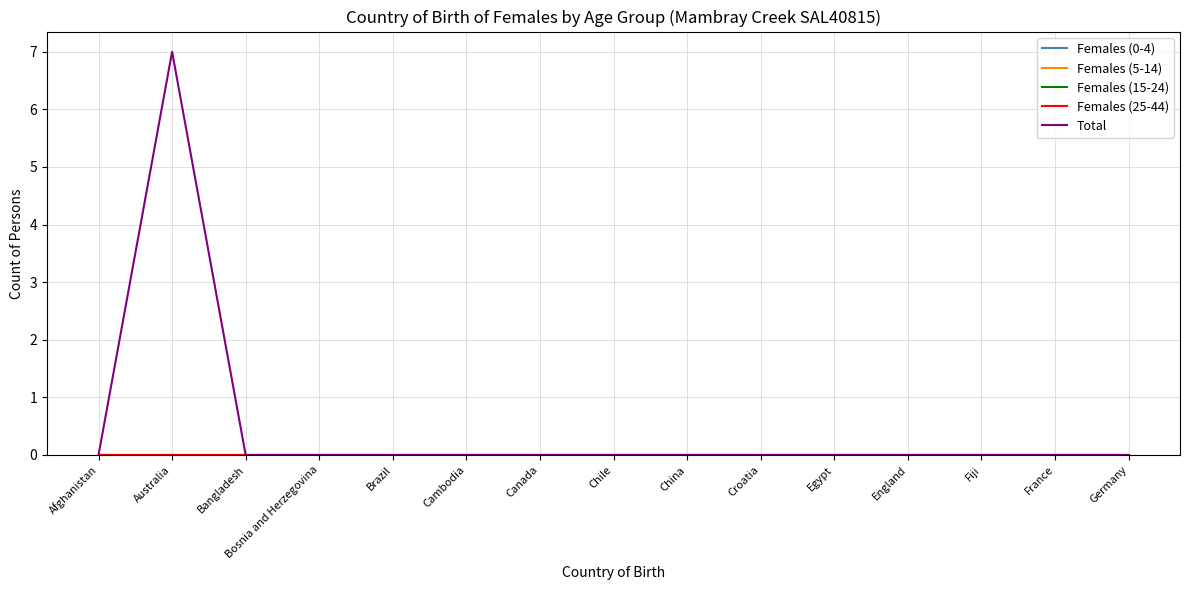

Is this an area chart (filled region under the line)?

No